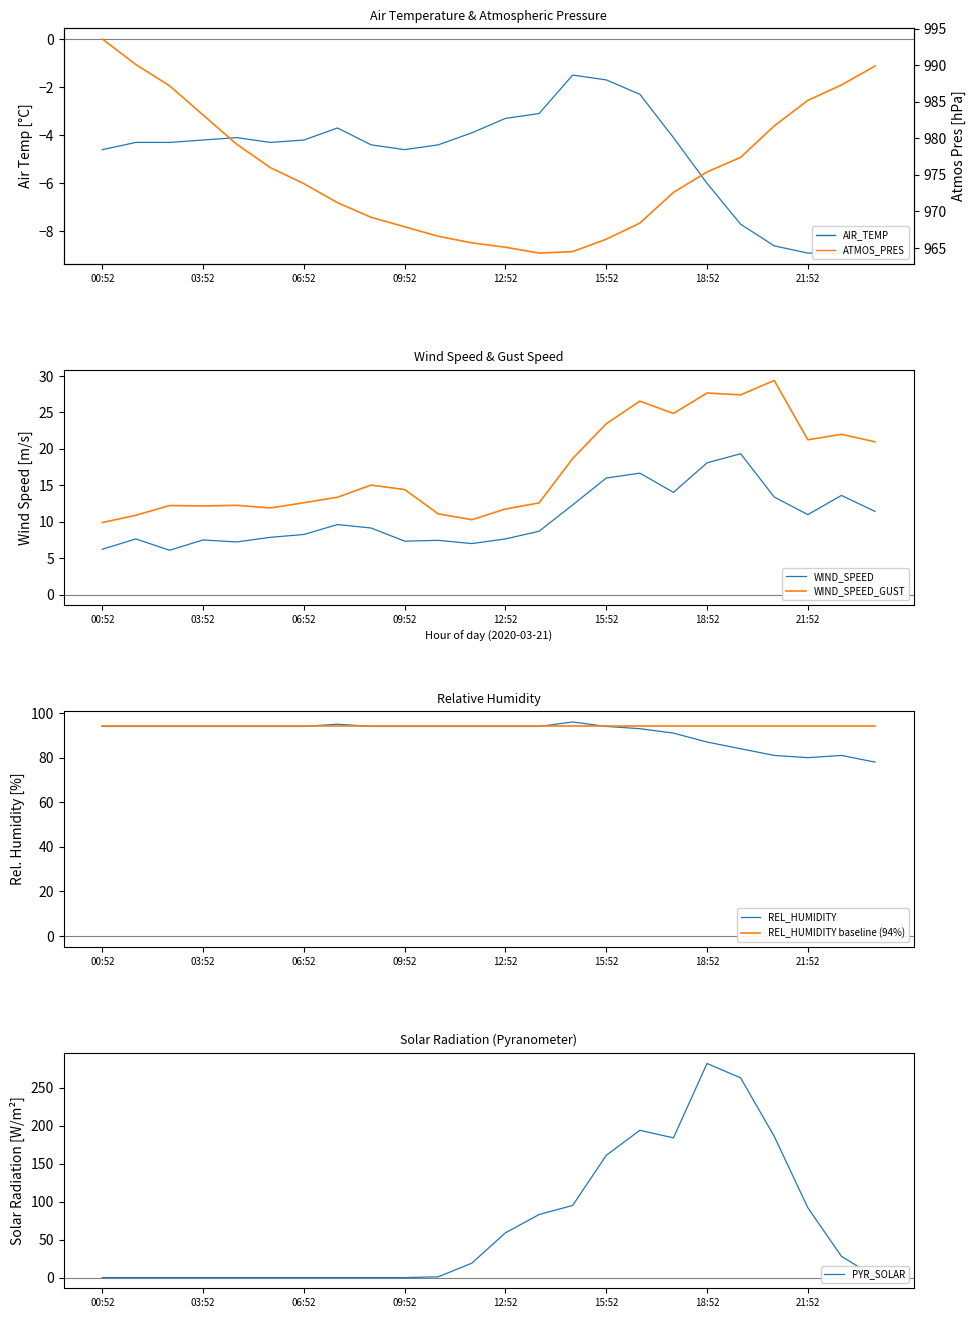

In WIND_SPEED_GUST, how many points are lower than both neighbors (excluding endpoints)?

6